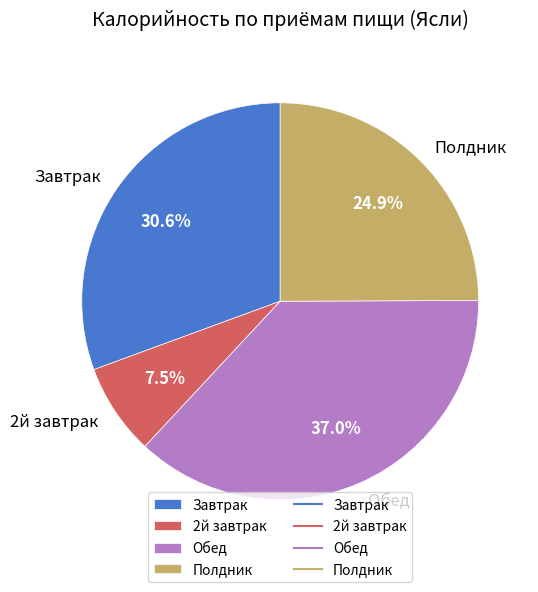

Does Завтрак account for over 50% of the chart?

No